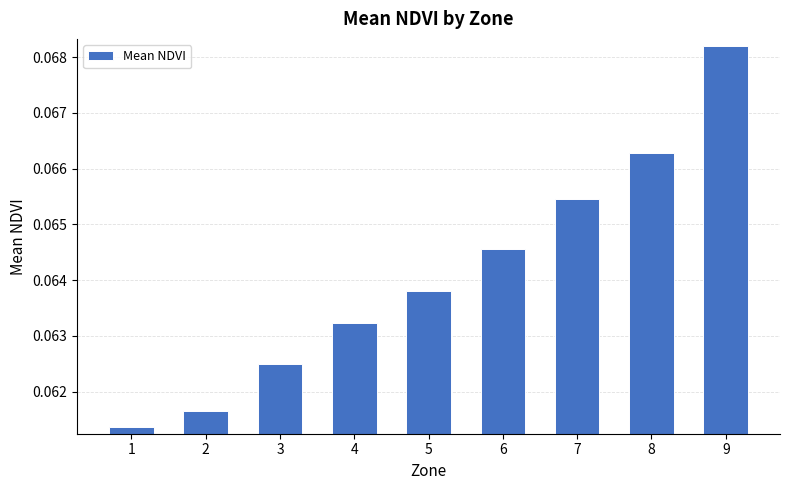

What is the sum of all values?

0.6